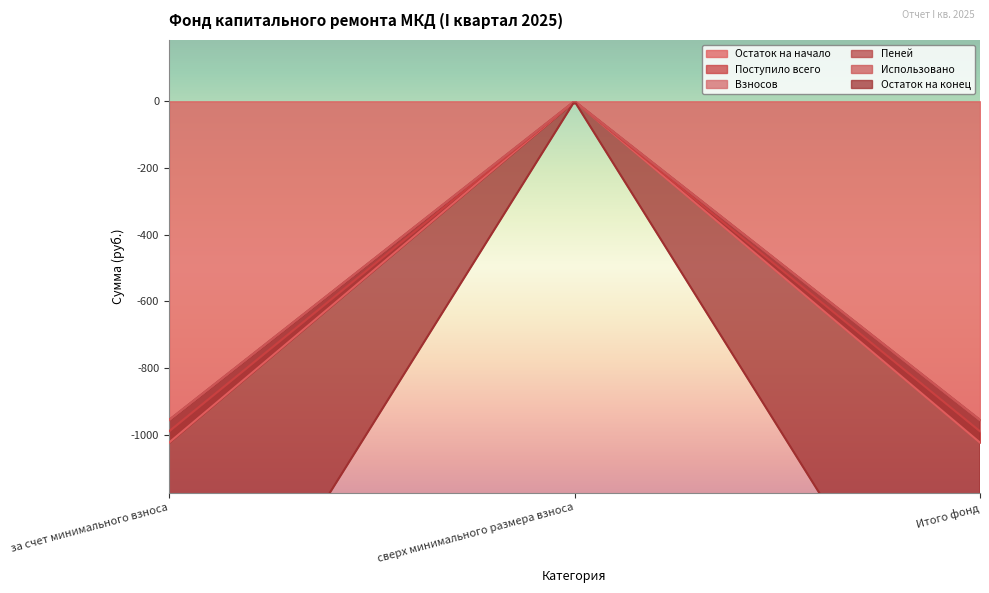

How many lines are shown in the chart?

6